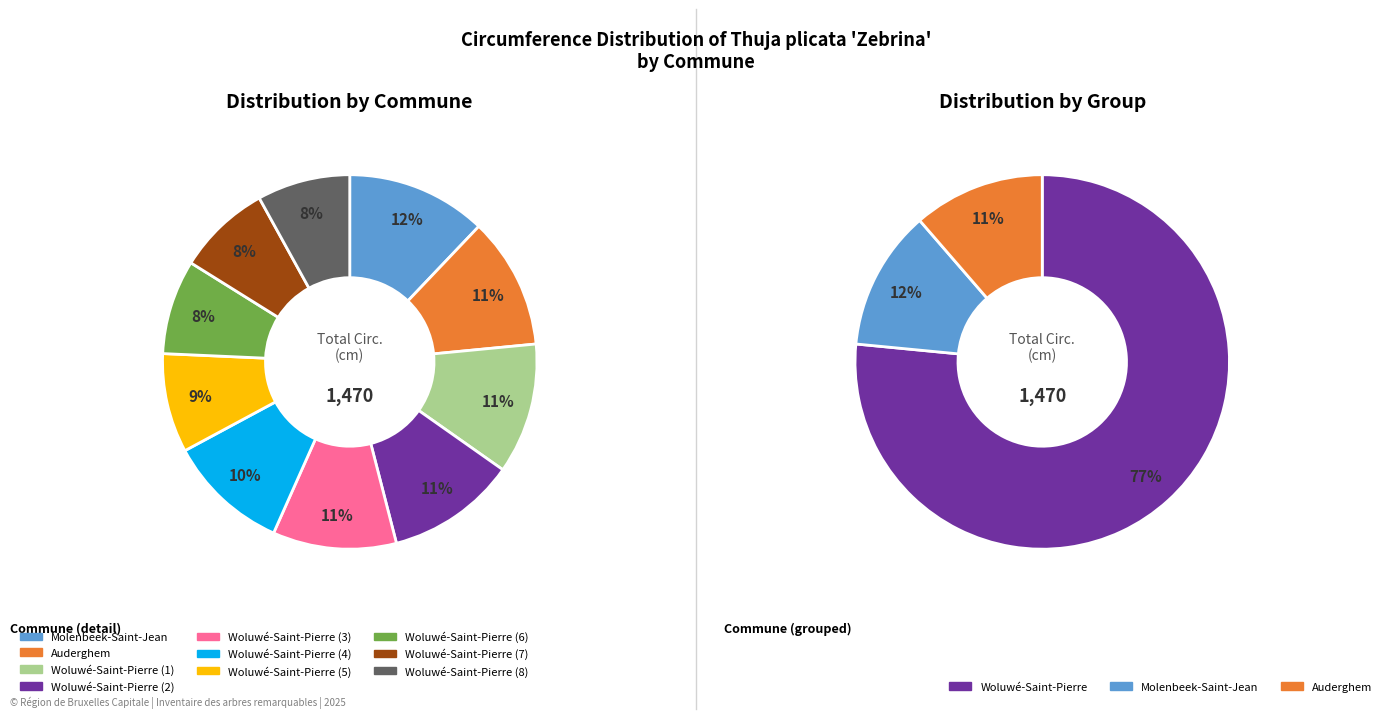

Is there any slice that represents more than half of the pie?

No